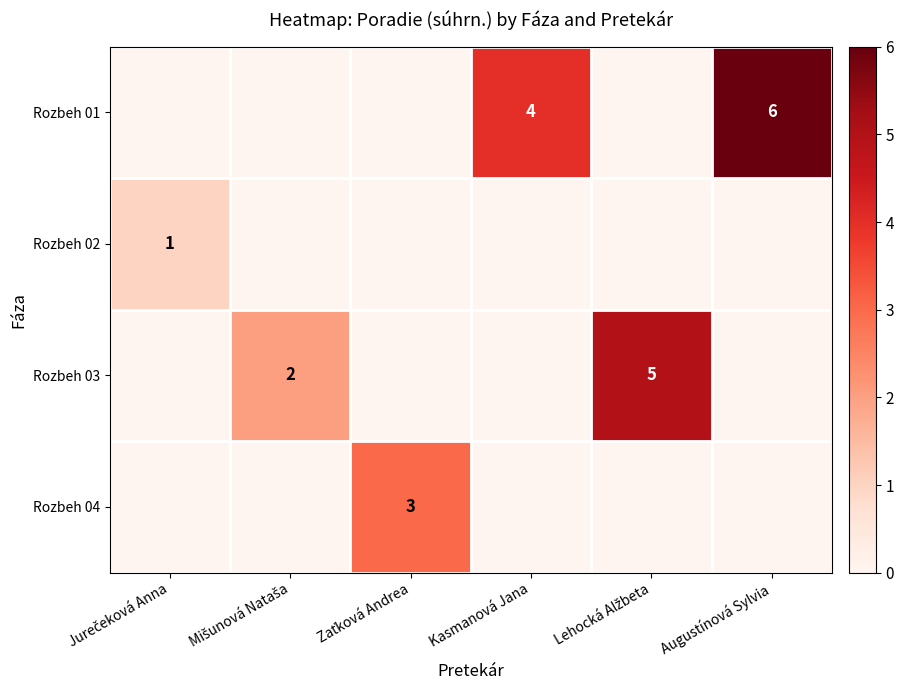

What is the sum of the Rozbeh 01 values at Augustínová Sylvia and Kasmanová Jana?

10